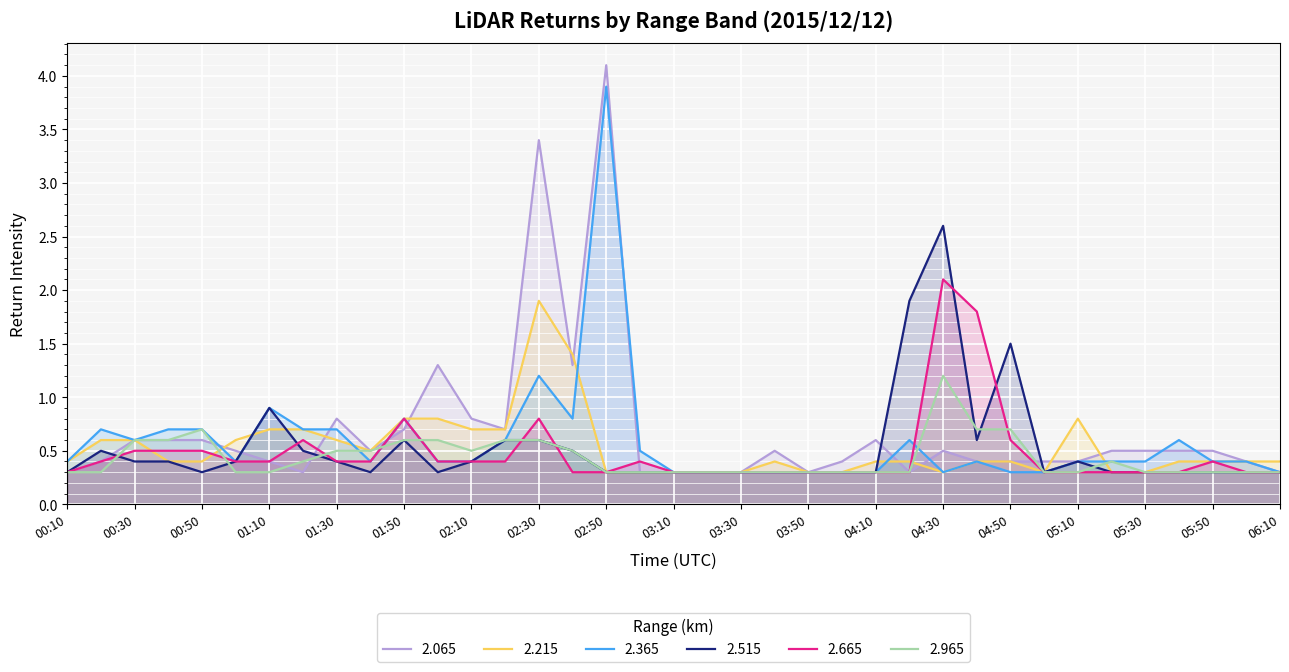

Between which two adjacent categories do 2.965 and 2.365 first intersect?

01:30 and 01:40